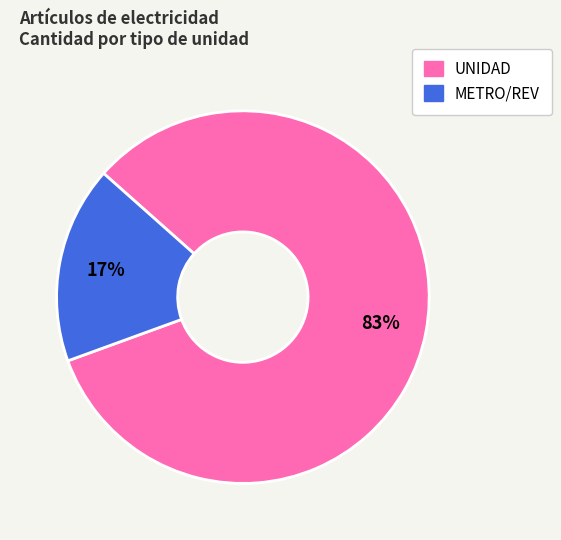

To the nearest percent, what is the difference between the largest and smallest slice percentages?

66%